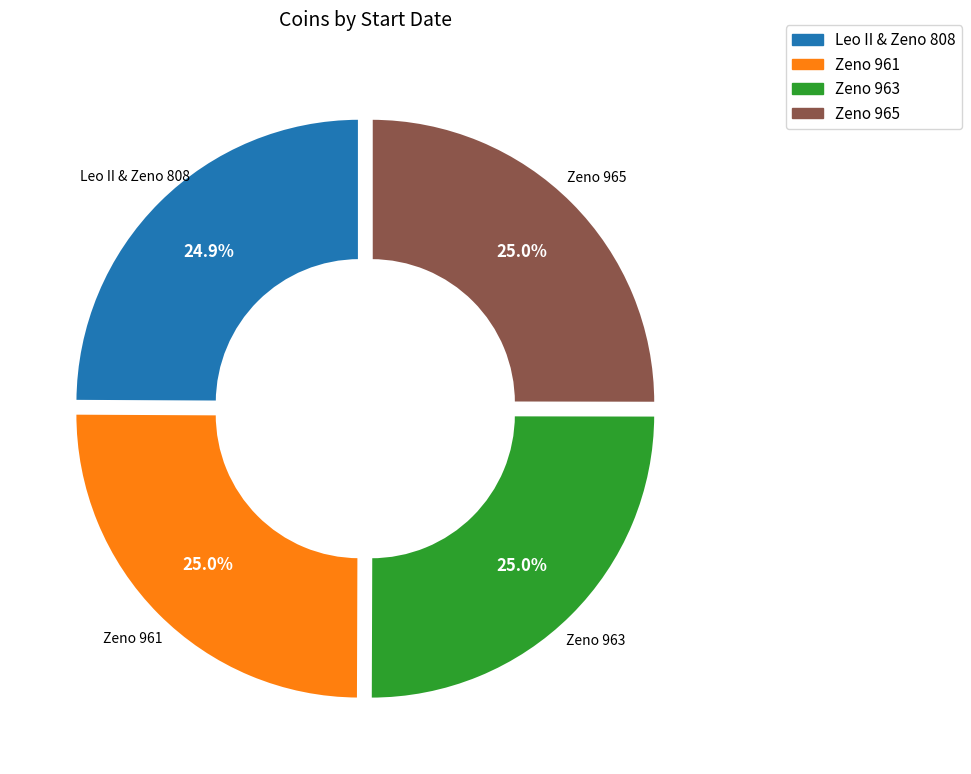

Is Leo II & Zeno 808 the majority of the pie?

No